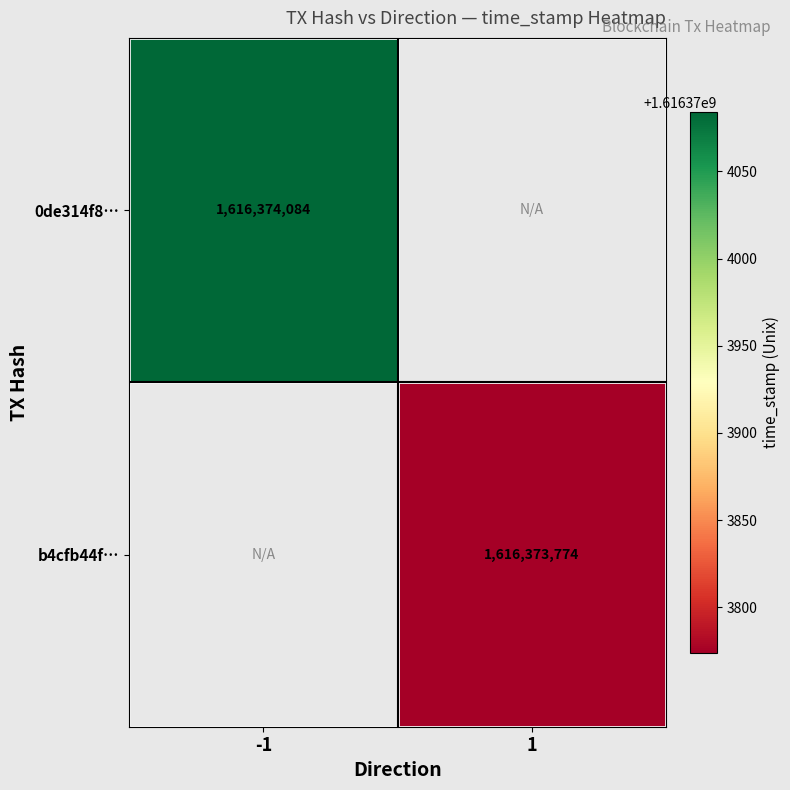

What is the maximum value for b4cfb44f479174c20fb29ed9a45f2b3b3b4793e?

1616373774